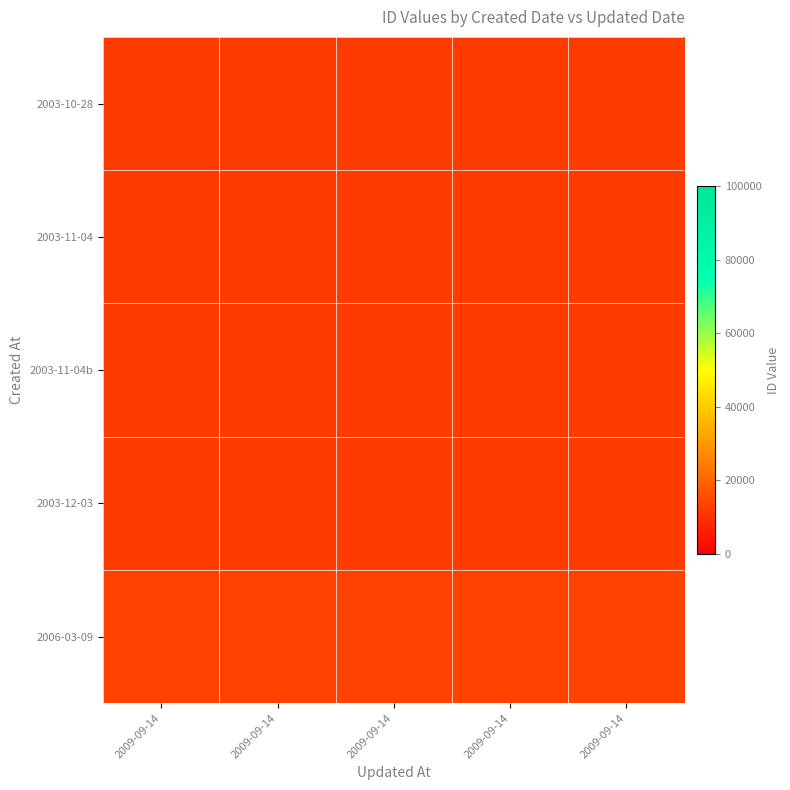

Reading left to right, extract all data points from this chart.

2003-10-28: 2009-09-14=12061	2009-09-14=12061	2009-09-14=12061	2009-09-14=12061	2009-09-14=12061
2003-11-04: 2009-09-14=11878	2009-09-14=11878	2009-09-14=11878	2009-09-14=11878	2009-09-14=11878
2003-11-04b: 2009-09-14=11889	2009-09-14=11889	2009-09-14=11889	2009-09-14=11889	2009-09-14=11889
2003-12-03: 2009-09-14=11831	2009-09-14=11831	2009-09-14=11831	2009-09-14=11831	2009-09-14=11831
2006-03-09: 2009-09-14=12944	2009-09-14=12944	2009-09-14=12944	2009-09-14=12944	2009-09-14=12944